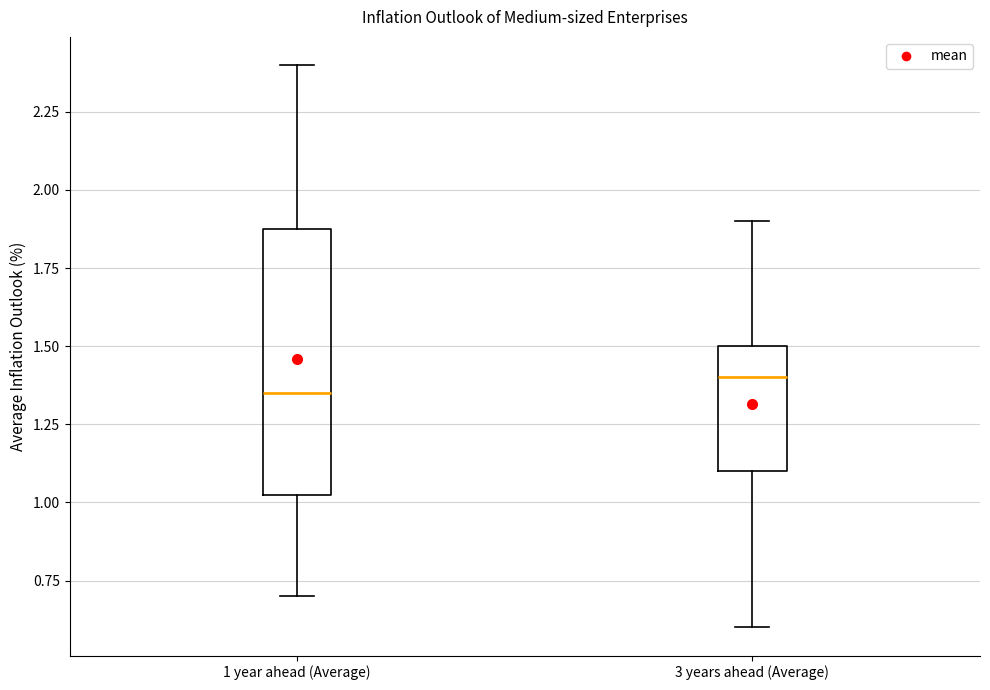

Comparing the boxes themselves (not the whiskers), which one is the tallest?

1 year ahead (Average)